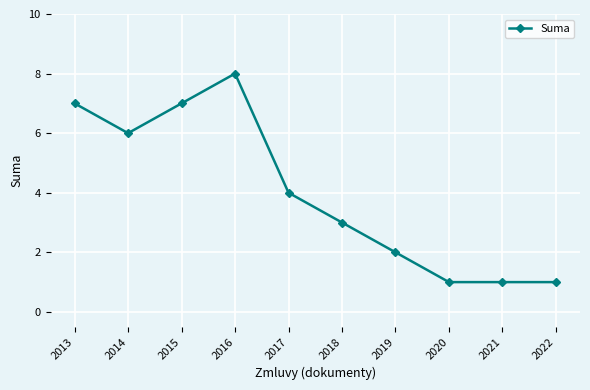

Reading right to left, transcribe all the data shown in this chart.

2022=1	2021=1	2020=1	2019=2	2018=3	2017=4	2016=8	2015=7	2014=6	2013=7